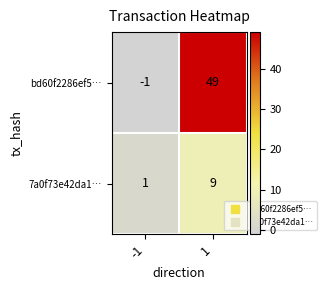

At how many categories does at least one series exceed 25?

1